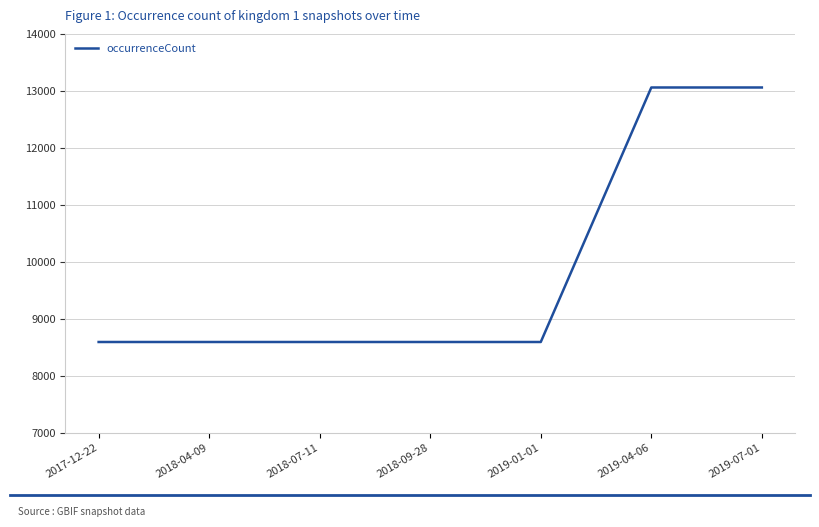

The chart shows a value of 8596 at 2018-07-11. True or false?

True